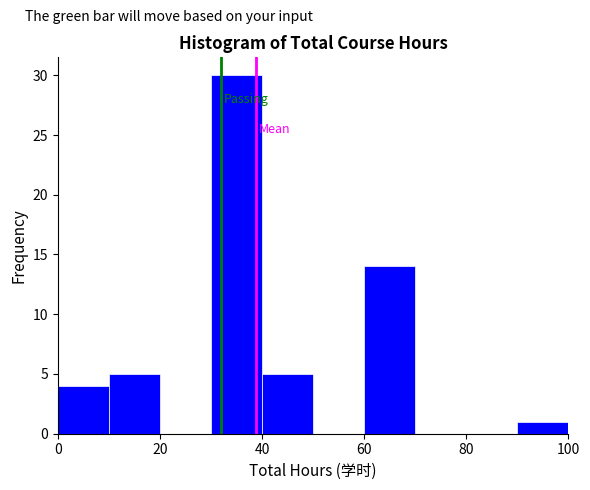

What is the height of the bar covering 90 to 100 on the x-axis? The values are not printed on the chart, so give them approximately, as read against the axis.

1